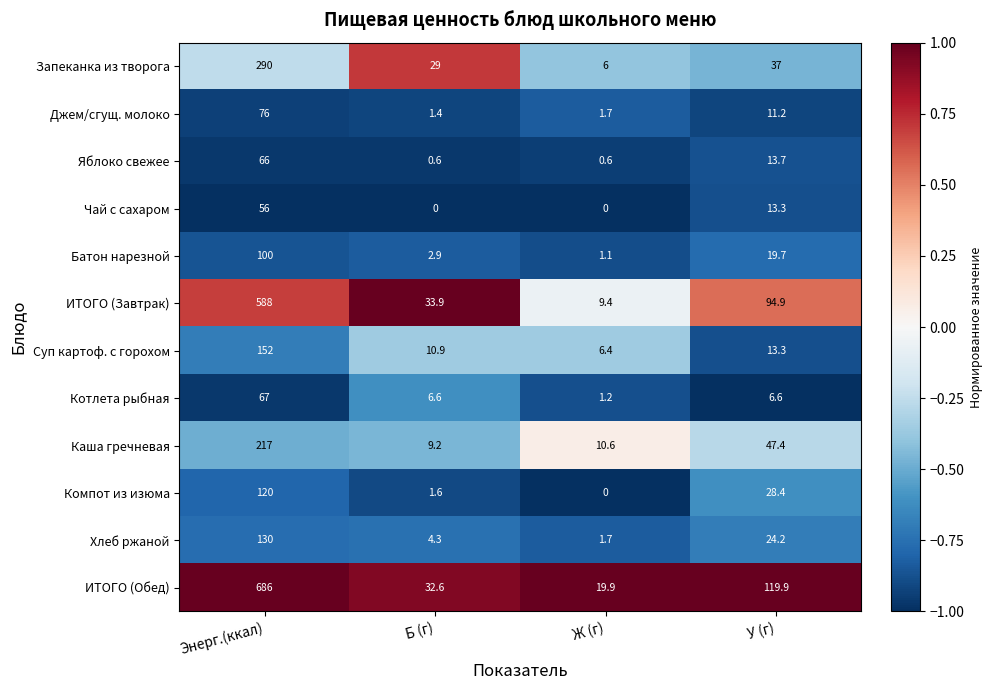

Rank the series at Б (г) from highest to lowest value.

ИТОГО (Завтрак), ИТОГО (Обед), Запеканка из творога, Суп картоф. с горохом, Каша гречневая, Котлета рыбная, Хлеб ржаной, Батон нарезной, Компот из изюма, Джем/сгущ. молоко, Яблоко свежее, Чай с сахаром